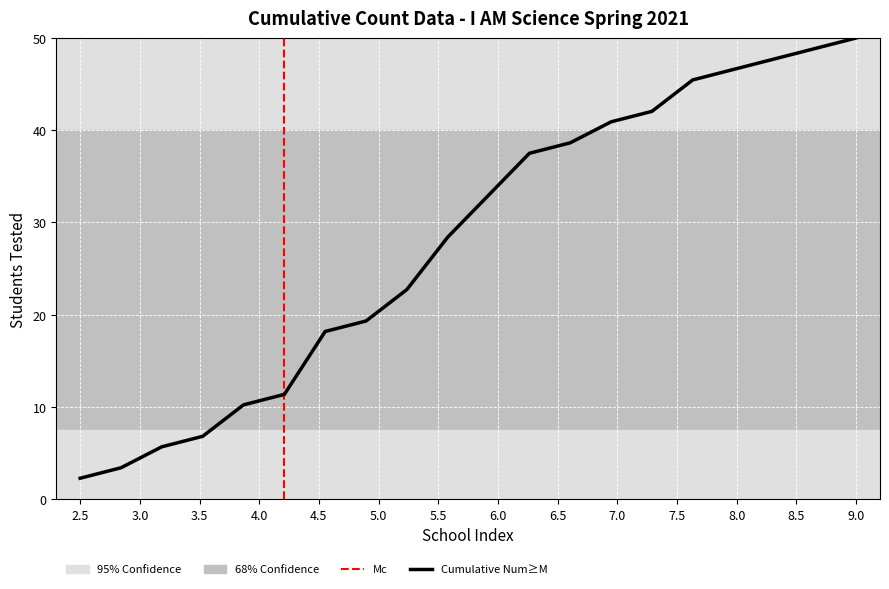

What is the average value?

28.0